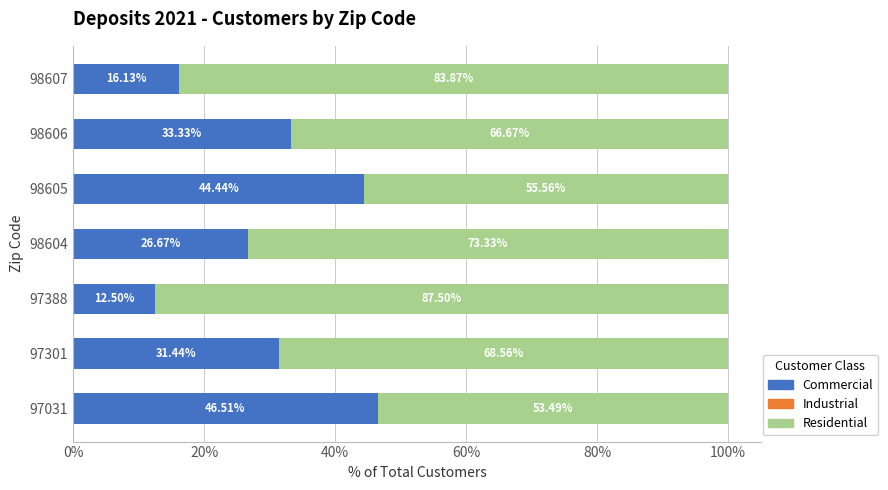

What is the difference between the maximum and minimum values in the Commercial series?

34.0